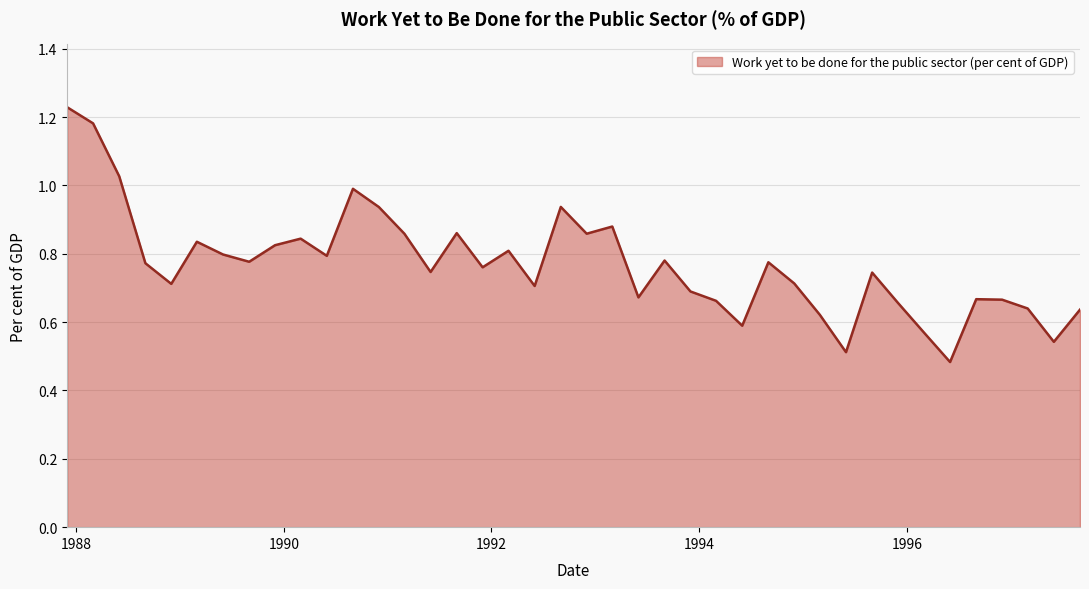

Which has a higher value, 24 or 1988?

1988